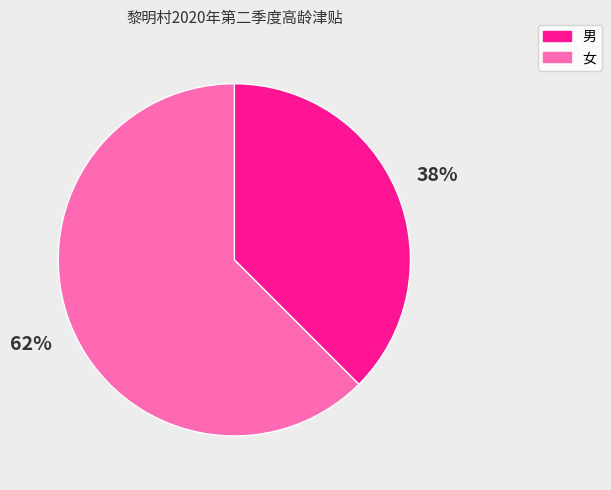

How many segments does this pie chart have?

2